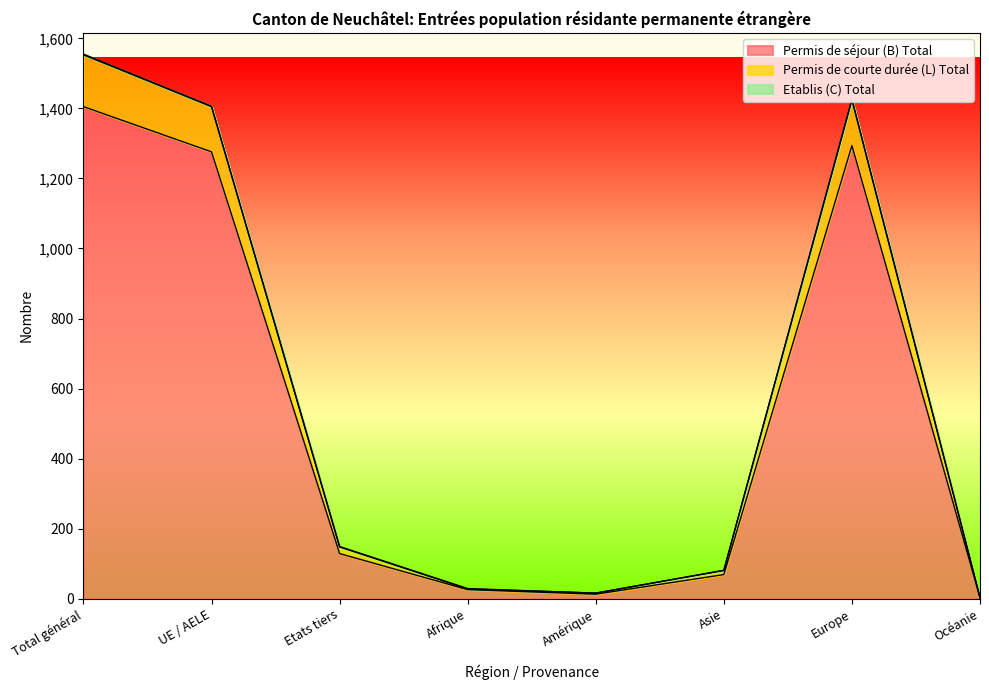

True or false: Permis de séjour (B) Total and Permis de courte durée (L) Total cross at least once.

False